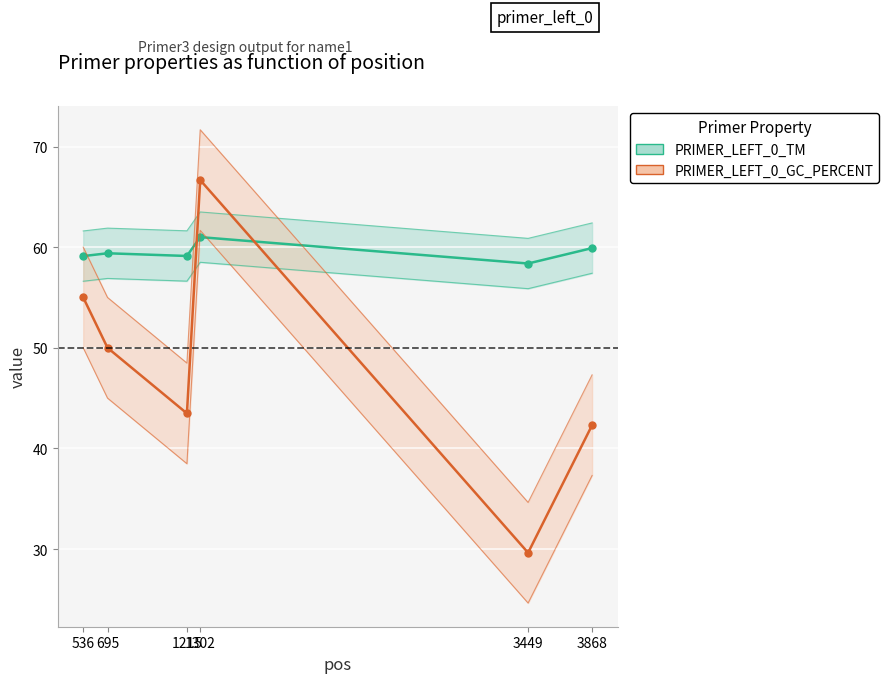

At how many categories does at least one series exceed 63?

1